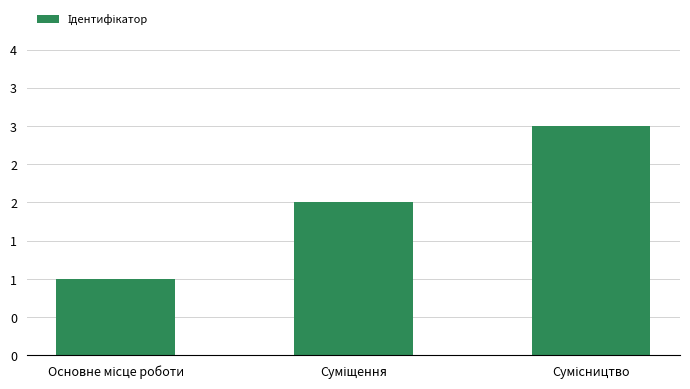

What is the change in value from Суміщення to Сумісництво?

+1